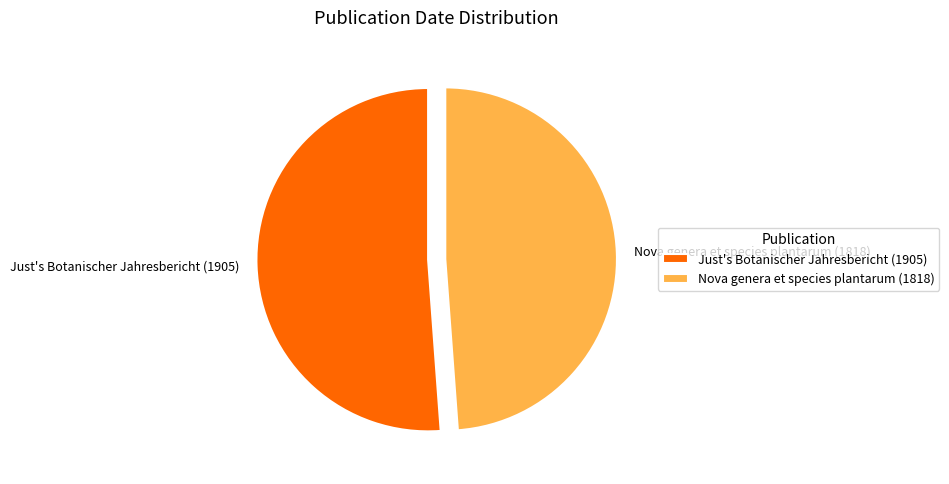

What is the ratio of the value at Nova genera et species plantarum (1818) to the value at Just's Botanischer Jahresbericht (1905)?

1.0